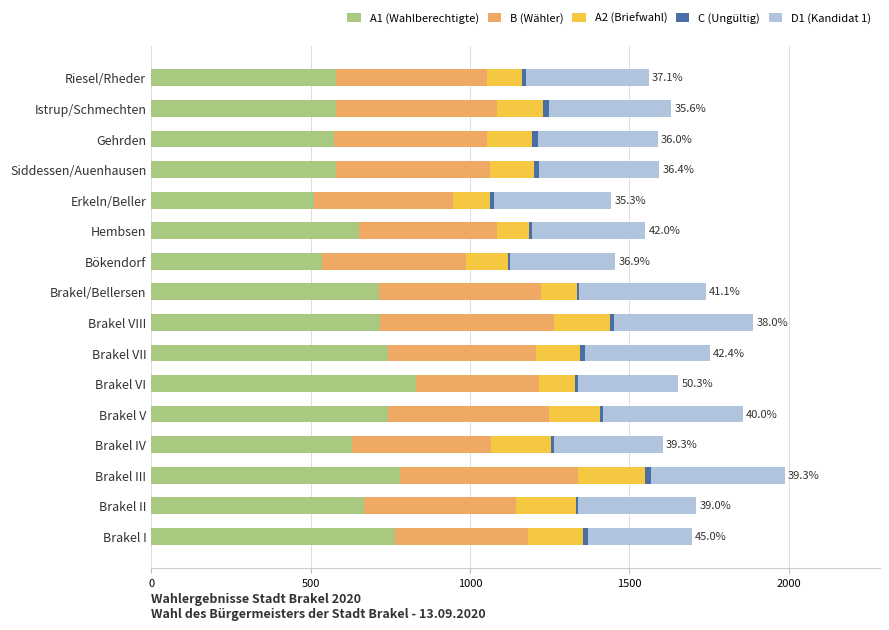

At which category is the sum across all series the highest?

Brakel III